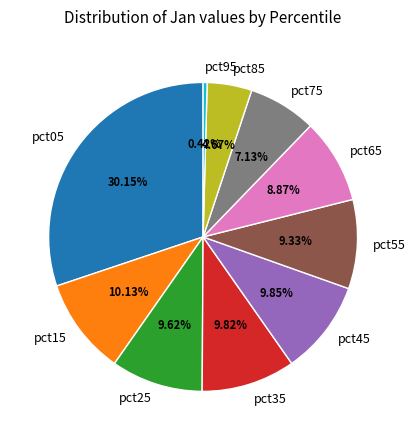

To the nearest percent, what portion does pct75 represent?

7%